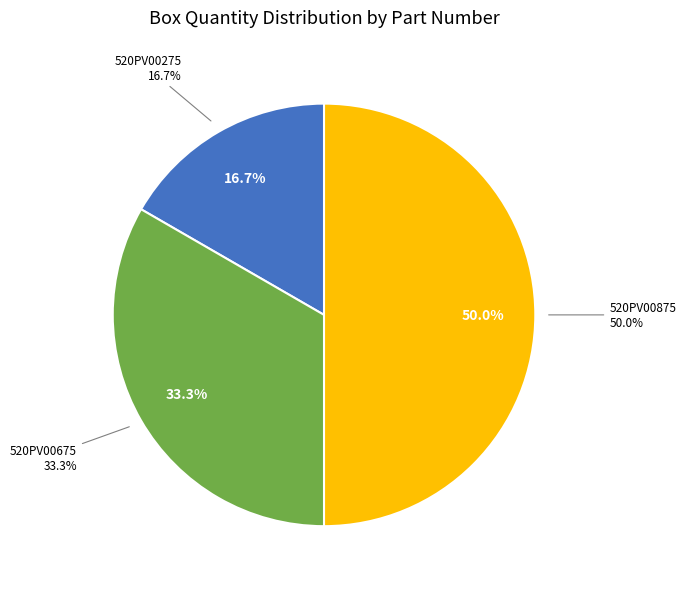

What is the total percentage of 520PV00275 and 520PV00675?

50.0%